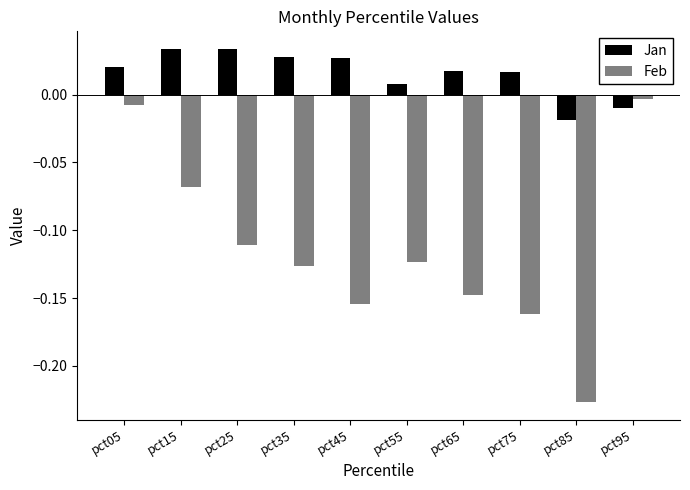

What is the sum of the Jan values at pct75 and pct25?

0.1